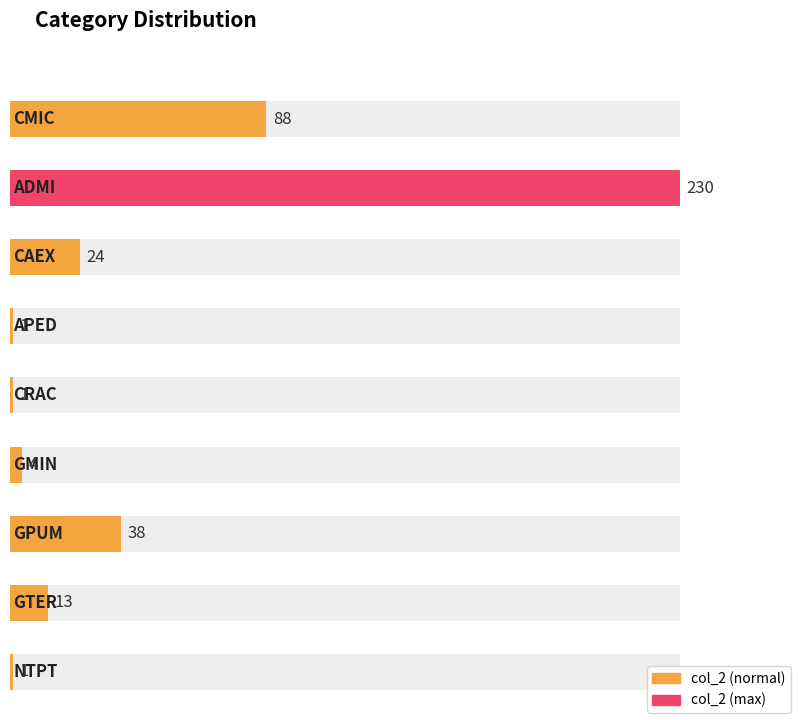

Between CMIC and GMIN, which is larger?

CMIC